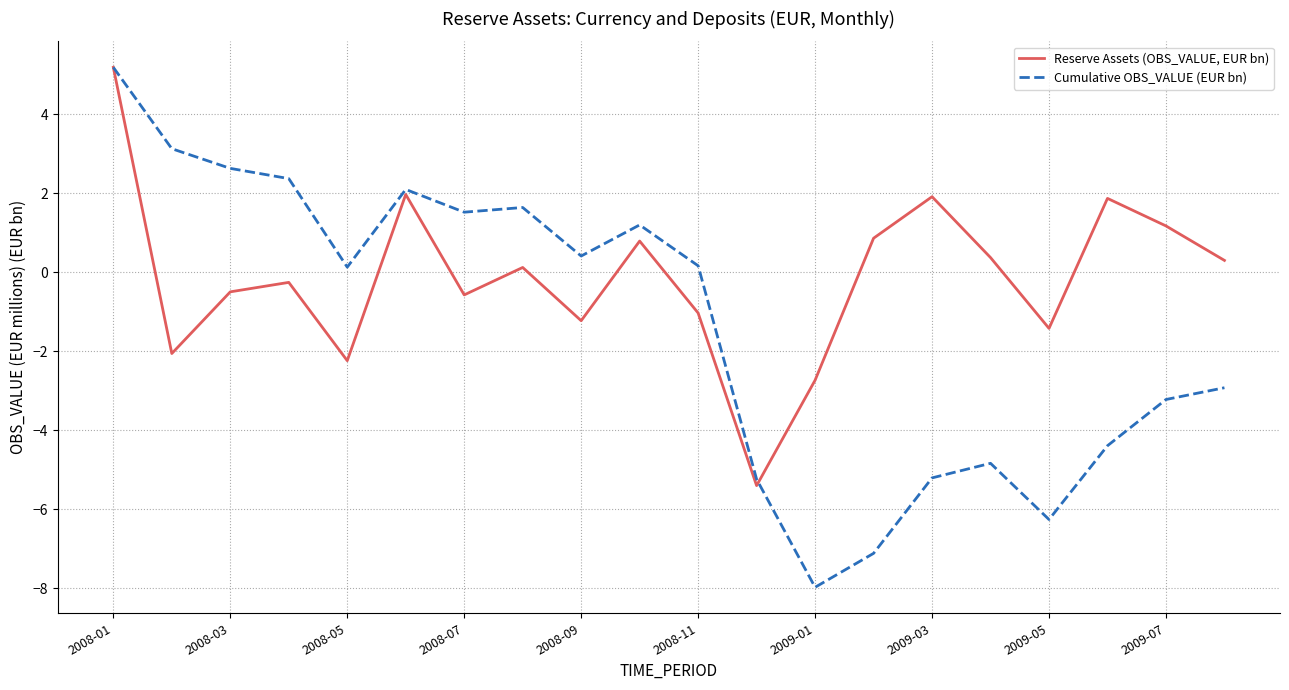

What is the maximum value shown in the chart?

5.2